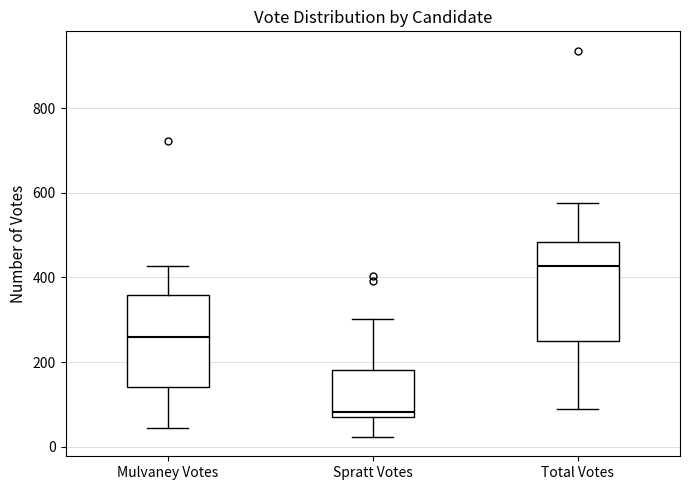

Which box has the lowest median line?

Spratt Votes